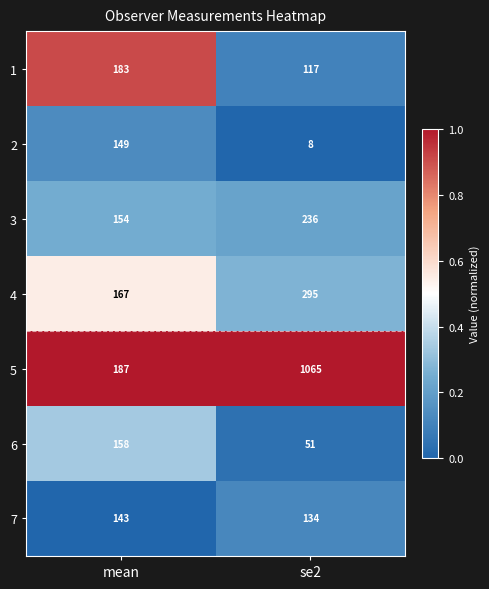

At mean, list the series in order from largest to smallest.

5, 1, 4, 6, 3, 2, 7